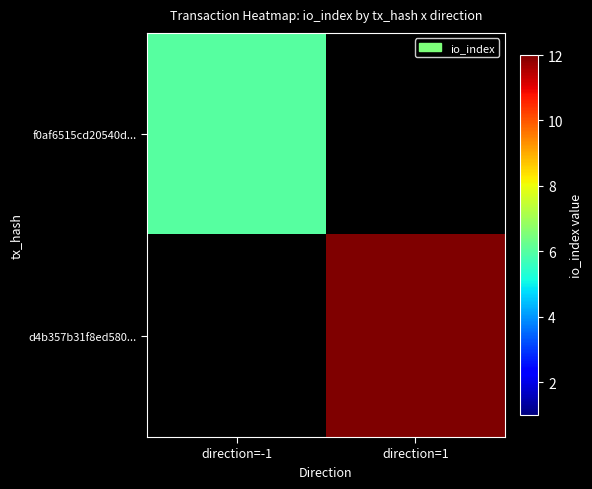

What value does the d4b357b31f8ed580... series have at direction=1?

12